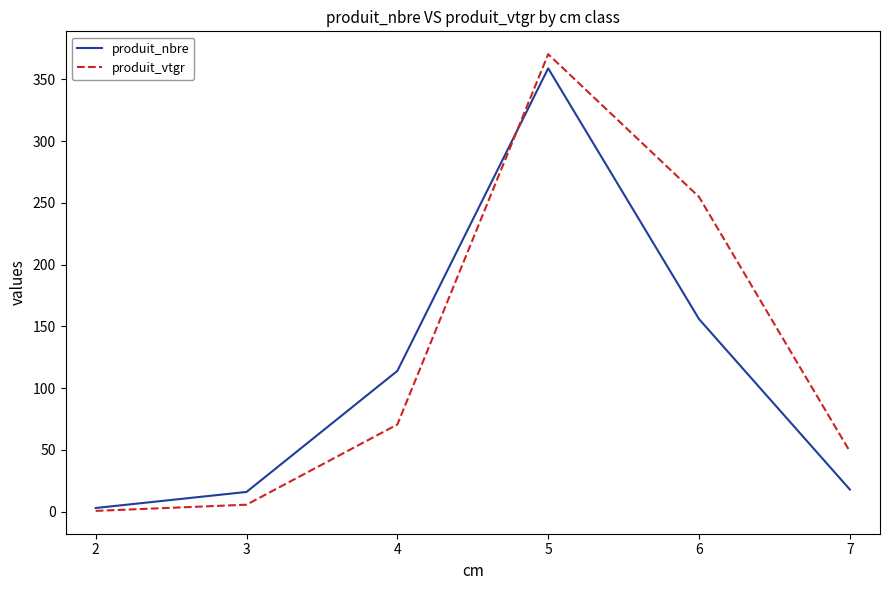

At which category is the sum across all series the highest?

5